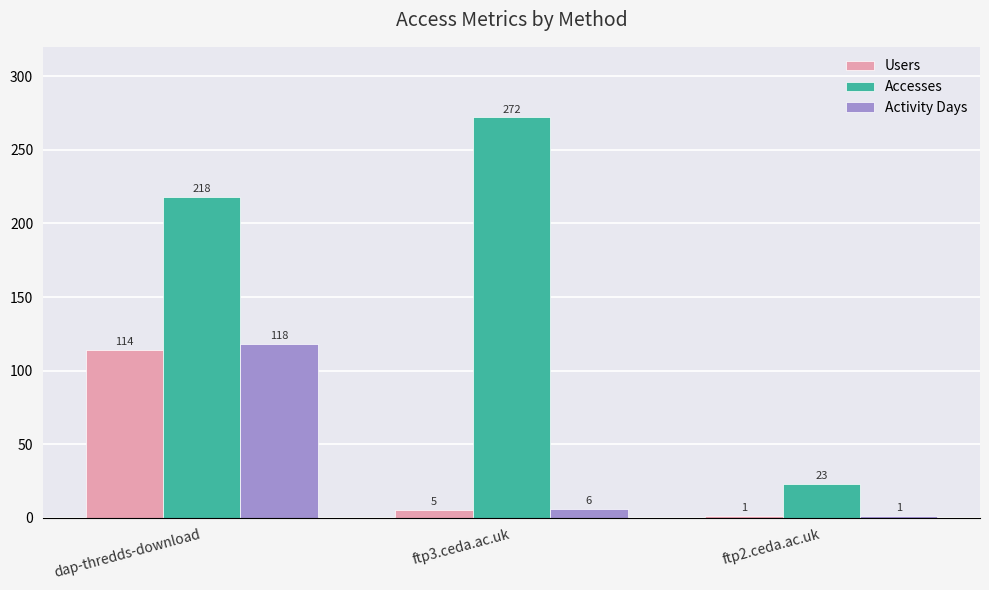

Where is Accesses nearest to the value 147?

dap-thredds-download